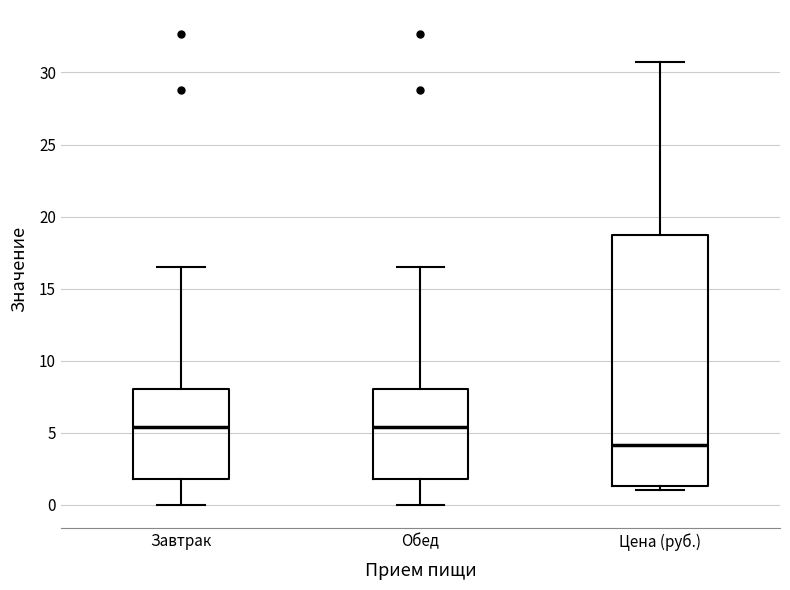

Which box is the tallest, from its lower edge to its upper edge?

Цена (руб.)